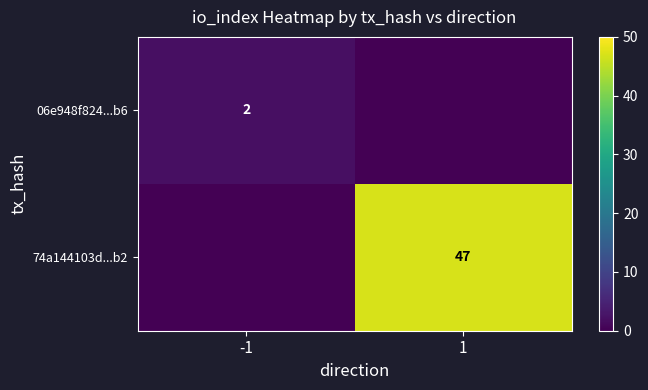

True or false: 06e948f824...b6 has a value of 3 at -1.

False